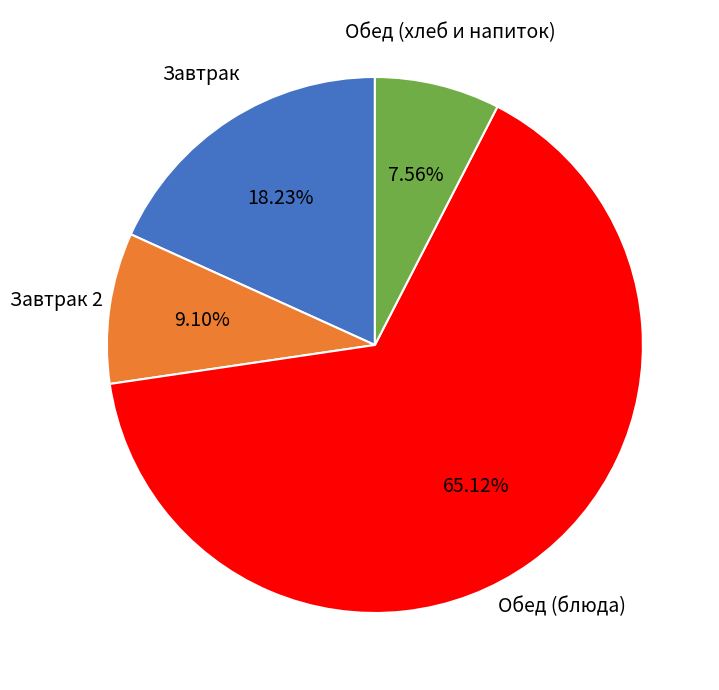

Does any single category account for the majority?

Yes